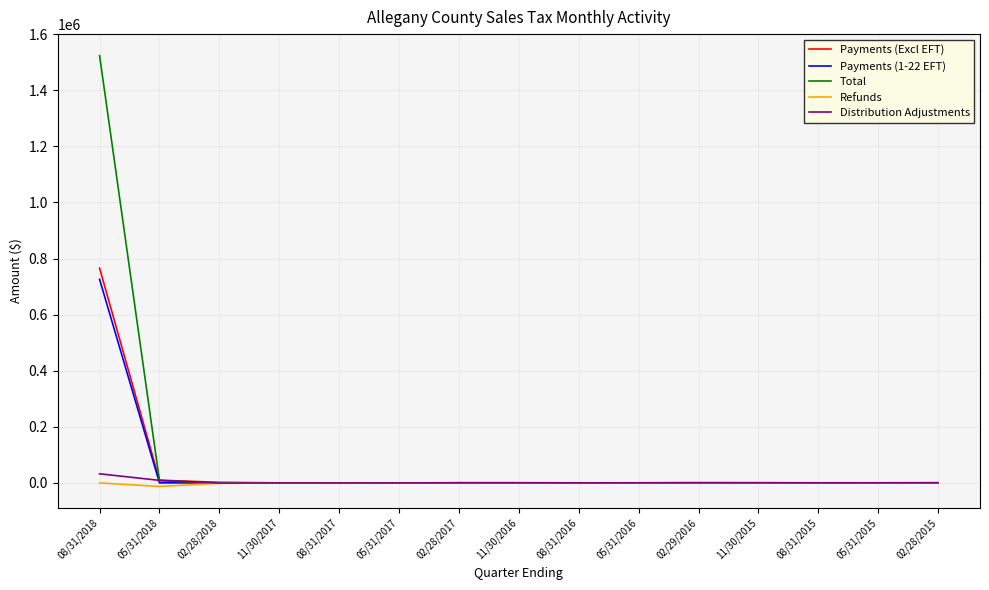

At which category does the chart reach its peak across all series?

08/31/2018